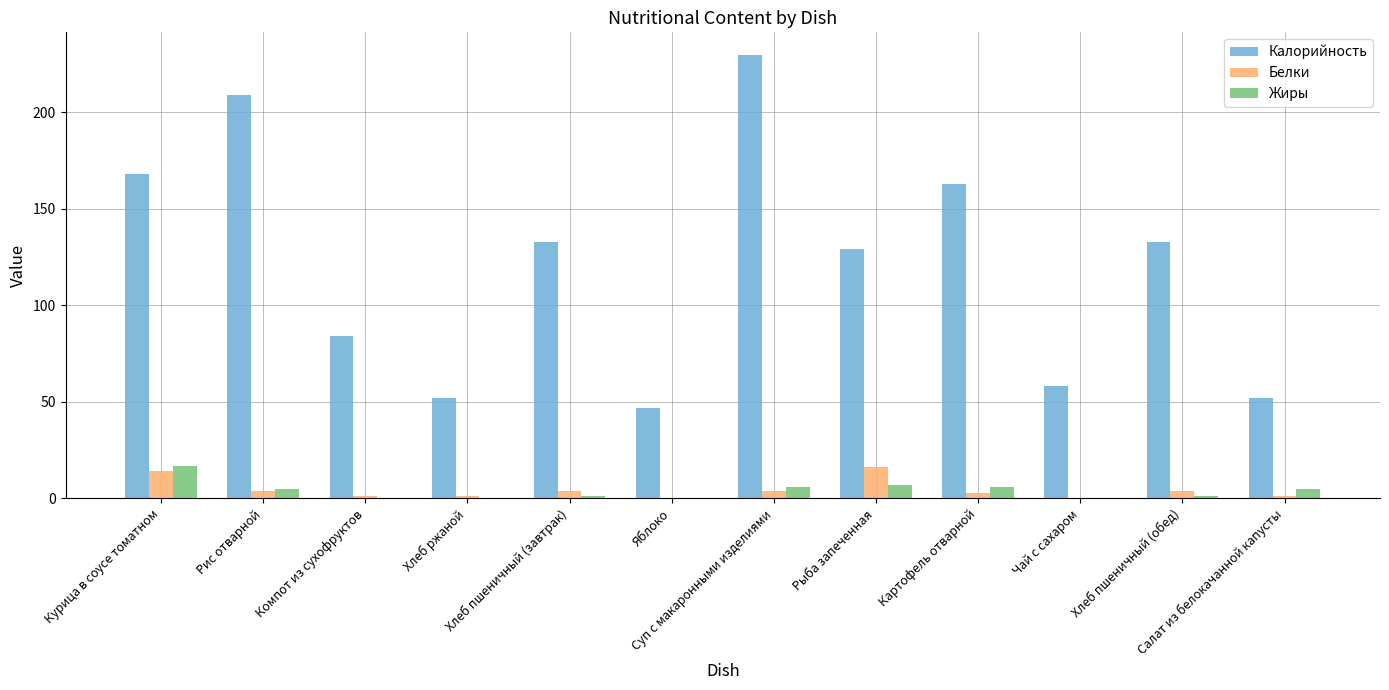

Reading right to left, list all the values displayed in this chart.

Калорийность: 52	133	58	163	129	230	47	133	52	84	209	168
Белки: 1	4	0	3	16	4	0	4	1	1	4	14
Жиры: 5	1	0	6	7	6	0	1	0	0	5	17